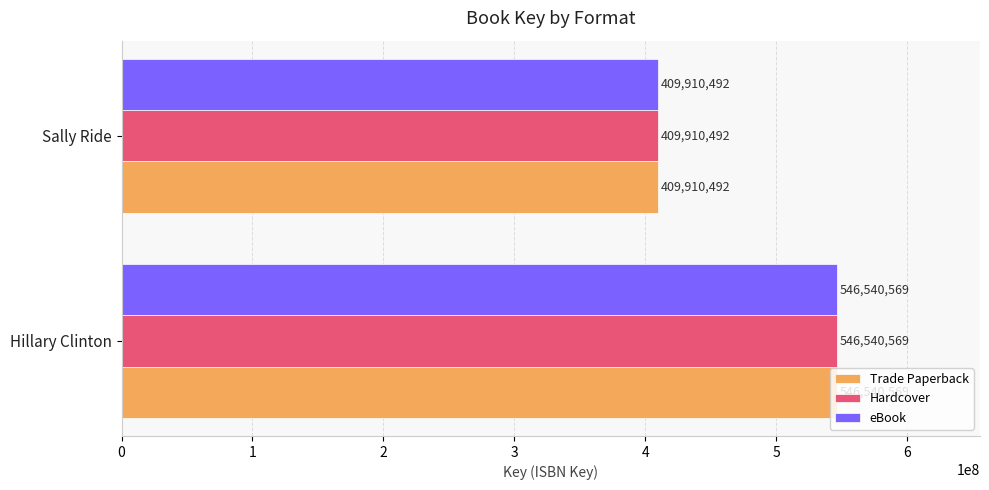

At which label is Trade Paperback closest to 478225530?

Sally Ride